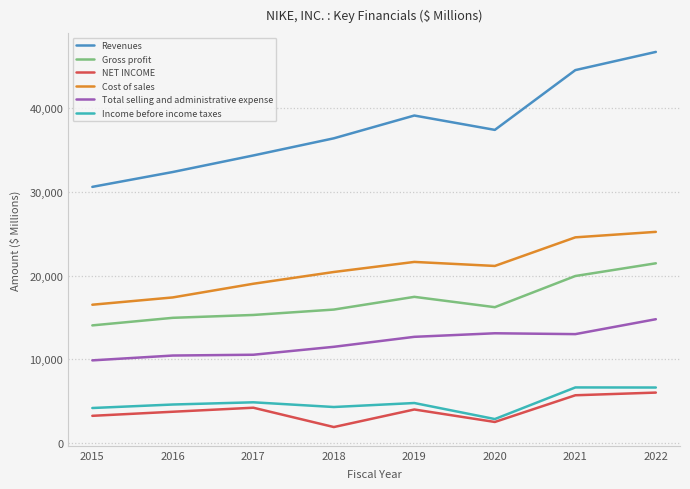

What are all the series names shown in the legend?

Revenues, Gross profit, NET INCOME, Cost of sales, Total selling and administrative expense, Income before income taxes